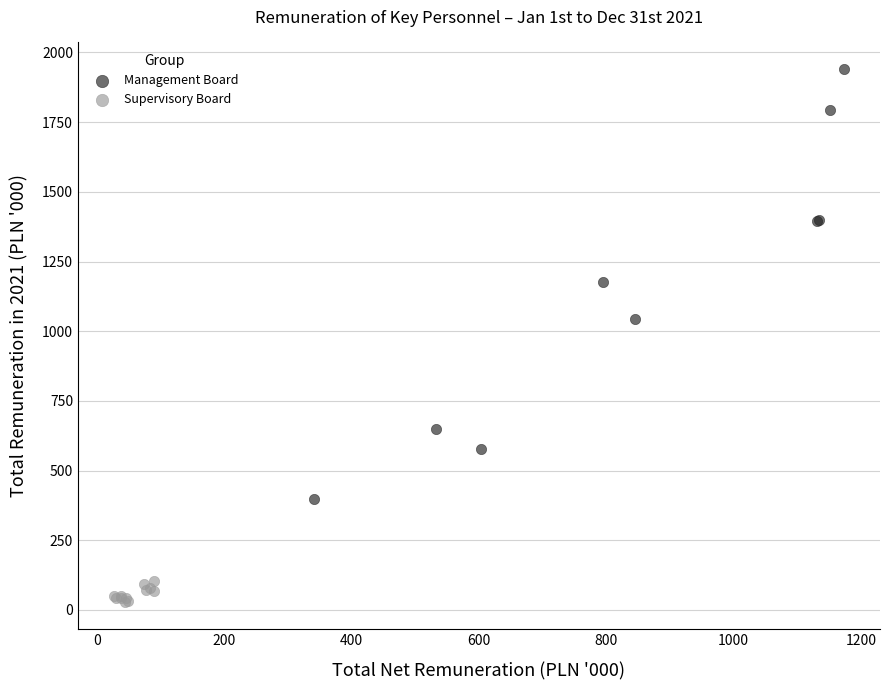

Which series reaches the maximum Y coordinate?

Management Board